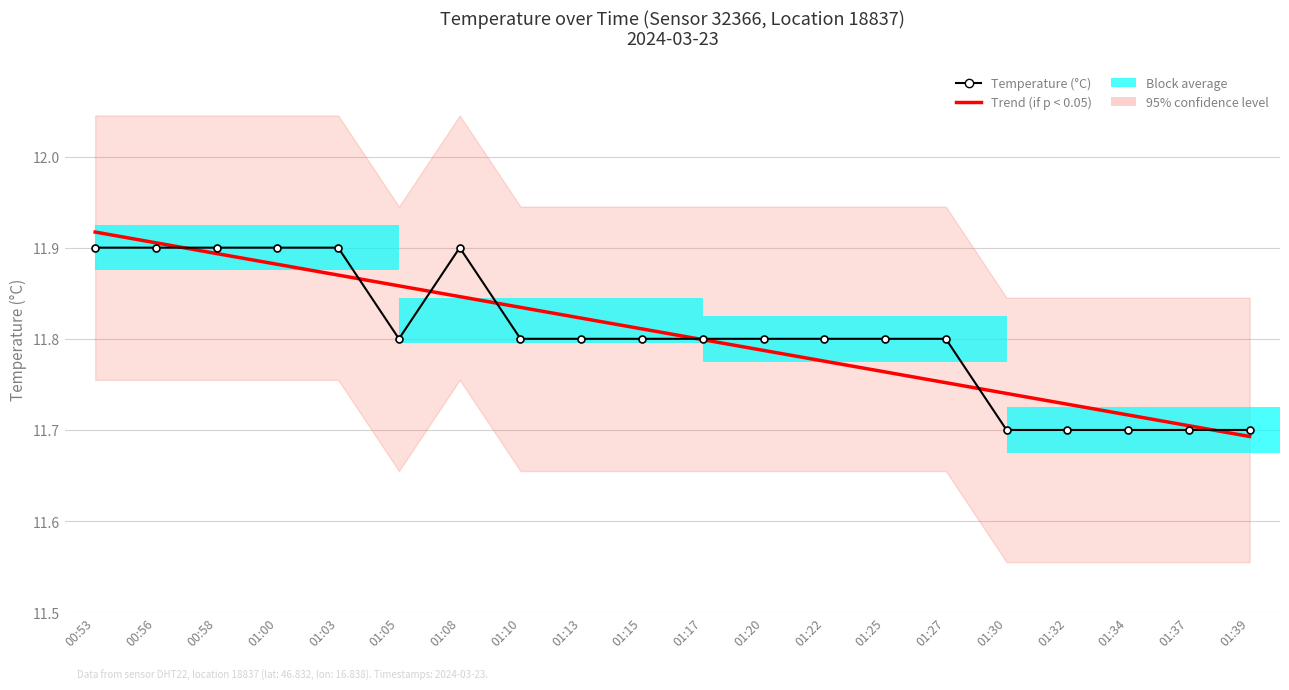

Rank the series by their average value, from highest to lowest.

Trend (temperature), Temperature (°C)